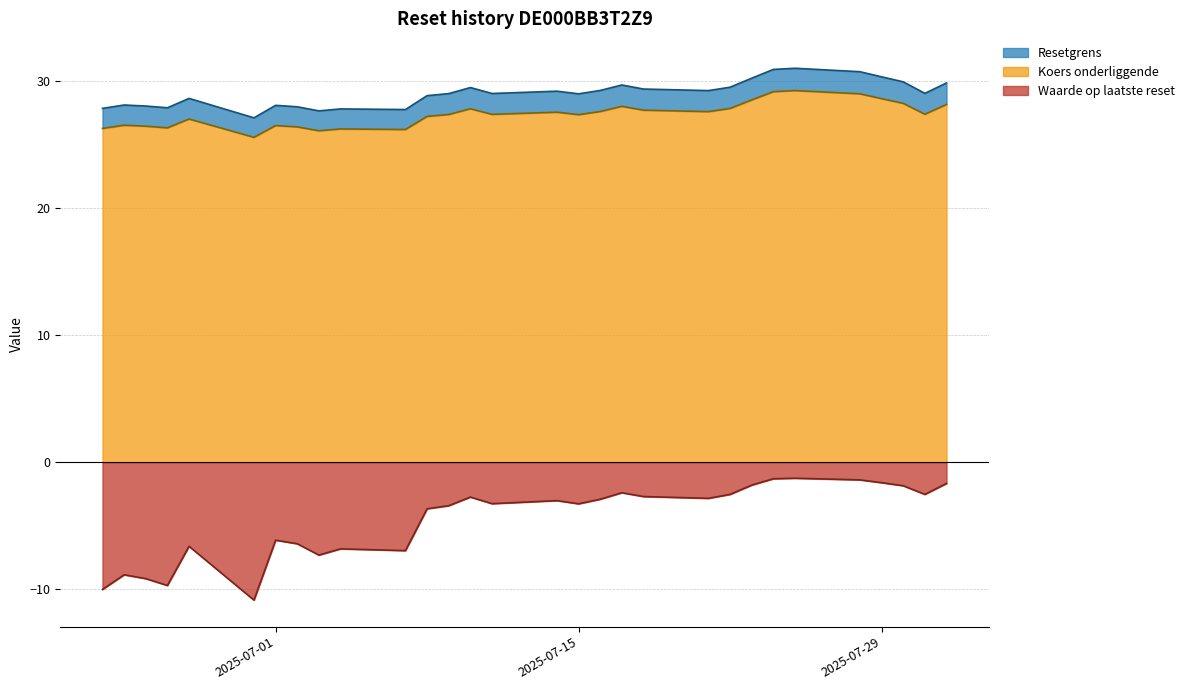

The value of Koers onderliggende at 2025-06-25 is 9.8. True or false?

False